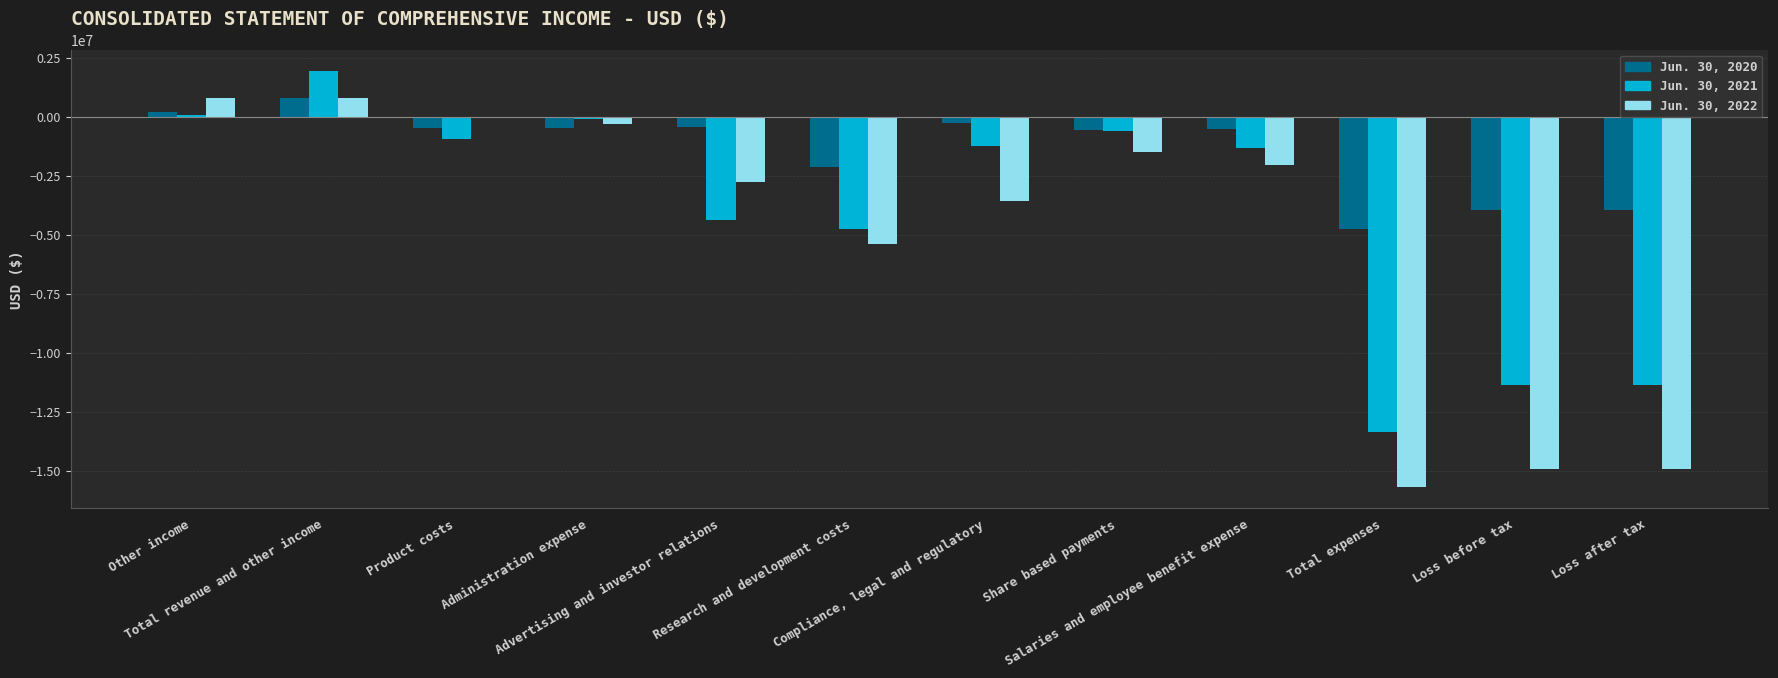

At which label is Jun. 30, 2022 closest to -7451954?

Research and development costs